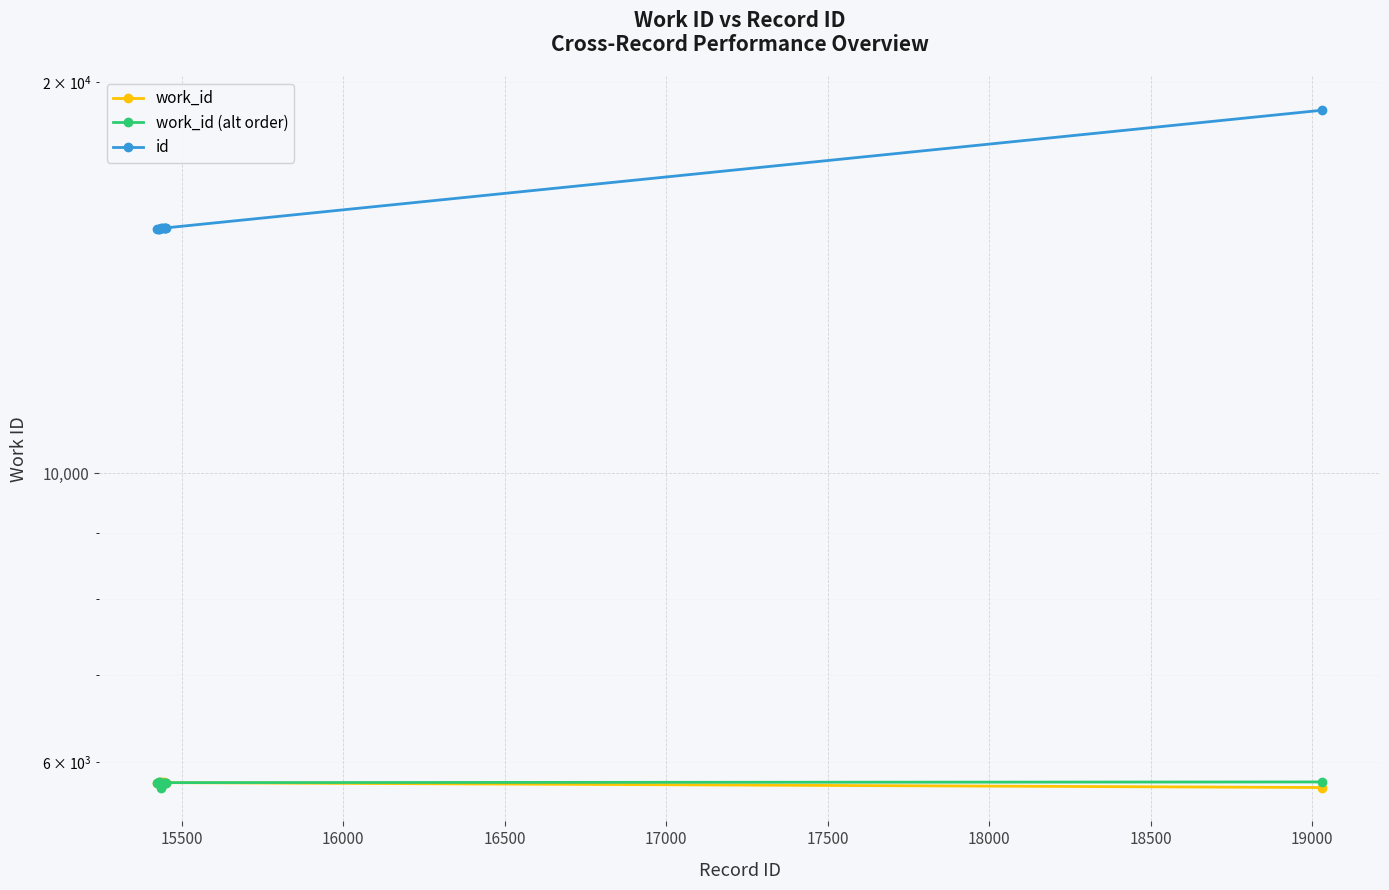

How many lines are shown in the chart?

3